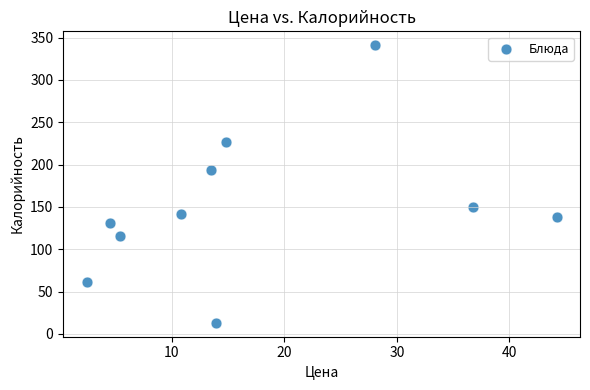

What Y value in the scatter plot is closest to 177?

193.0